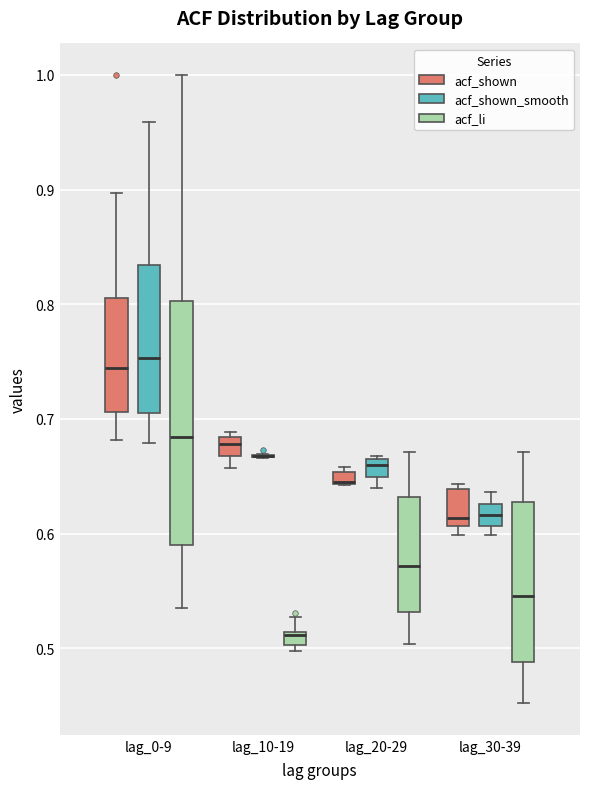

Where is the lower edge of the box for lag_0-9 (acf_shown_smooth) on the y-axis? The values are not printed on the chart, so give them approximately, as read against the axis.

0.71